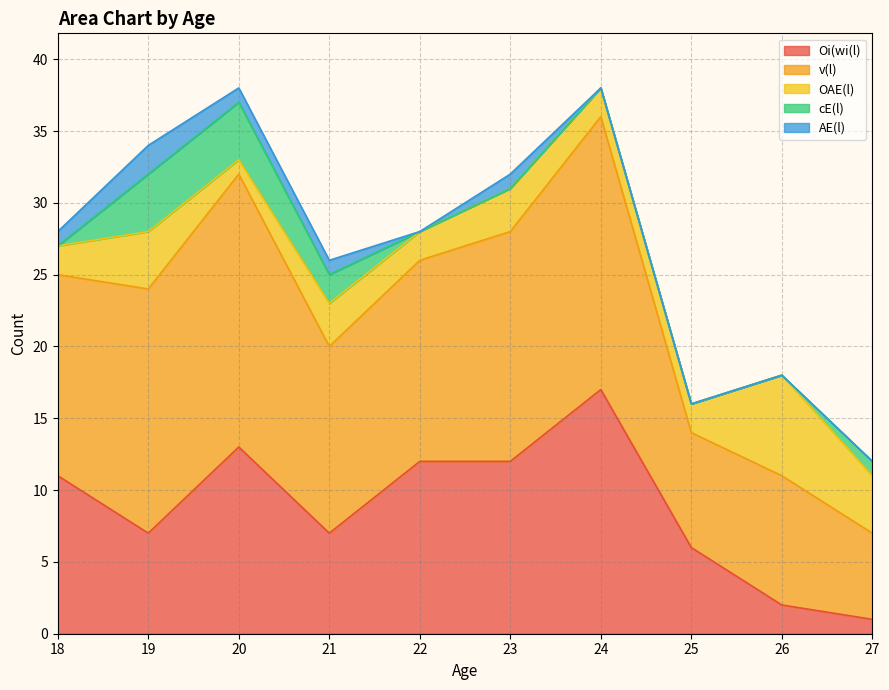

What is the total value across all series at 27?

12